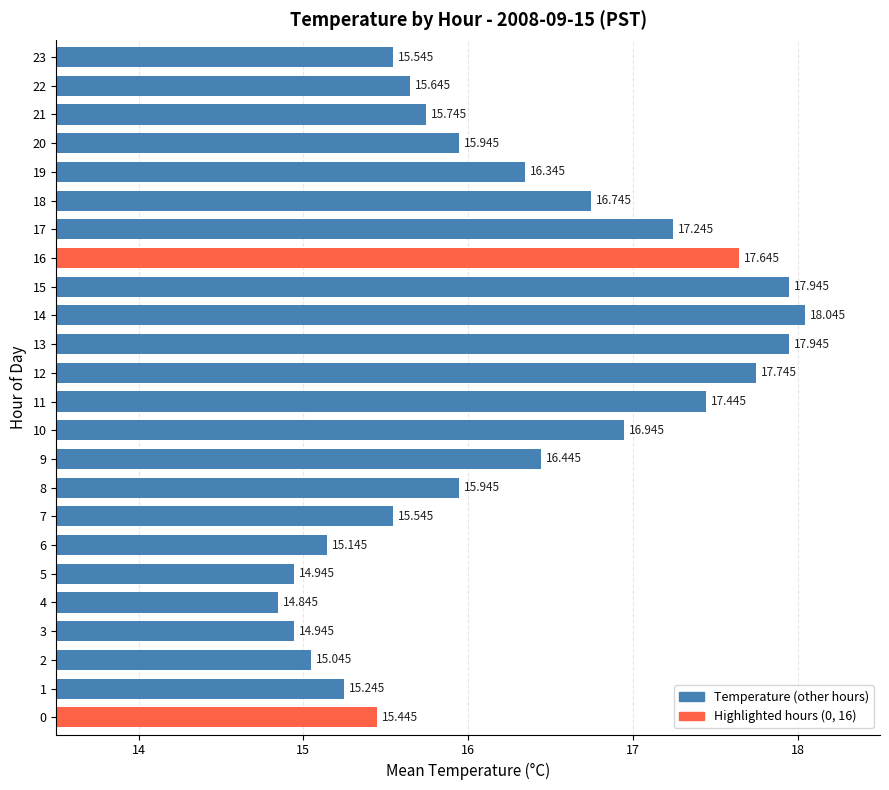

At which category does the chart reach its peak across all series?

14